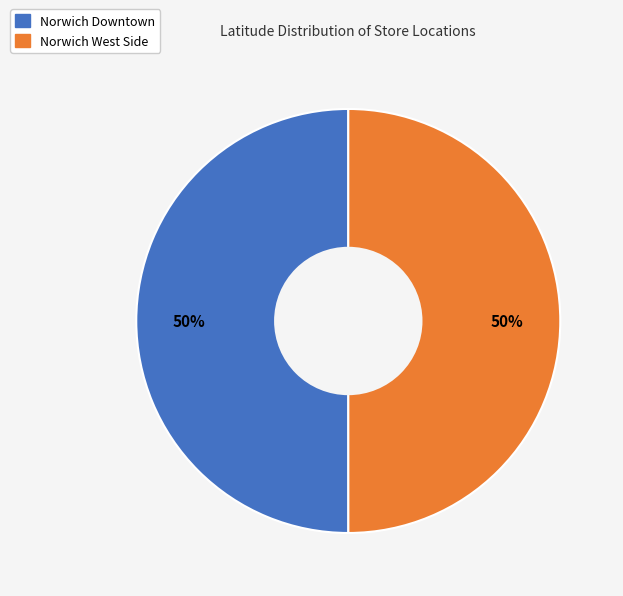

Combined, do Norwich Downtown and Norwich West Side account for over 50%?

Yes